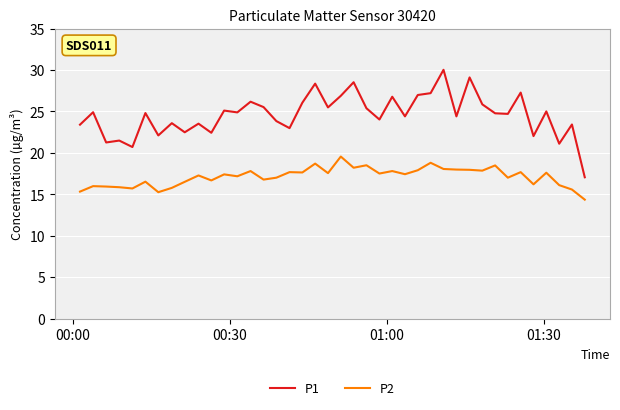

Rank the series by their average value, from lowest to highest.

P2, P1